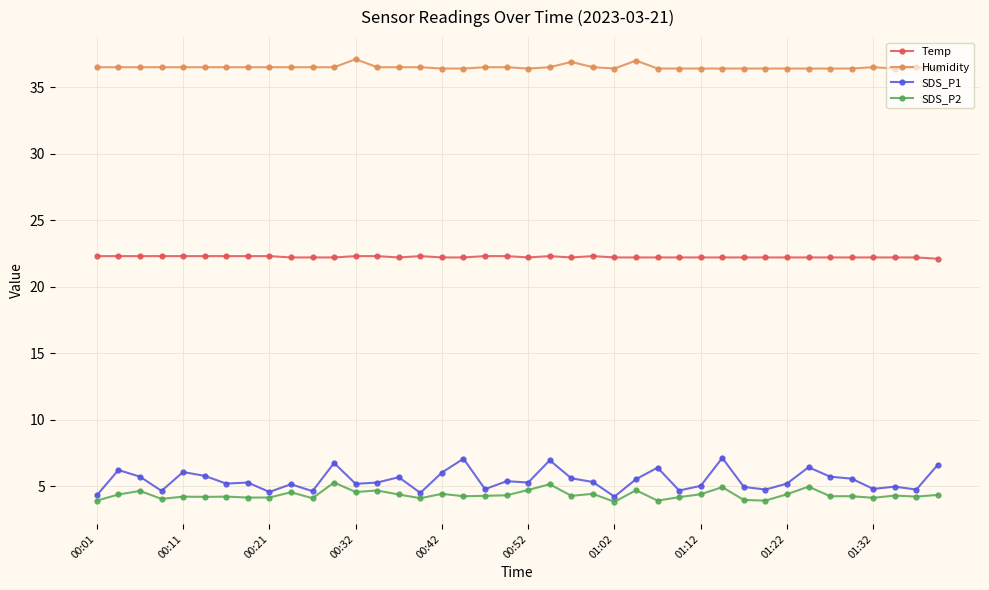

True or false: SDS_P1 and Temp cross at least once.

False